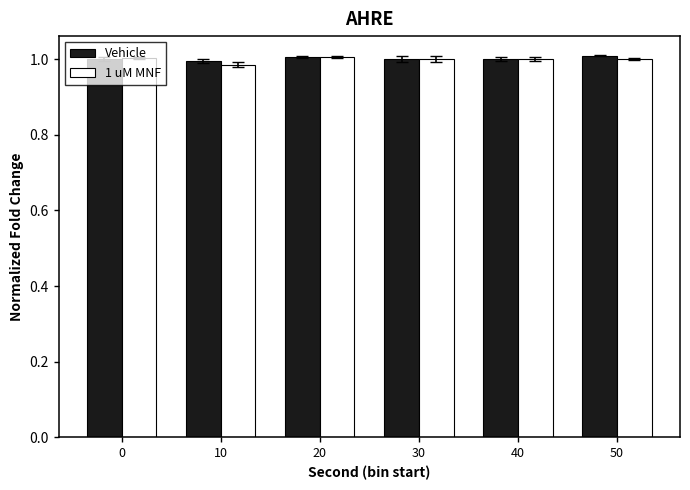

What are all the series names shown in the legend?

Vehicle, 1 uM MNF